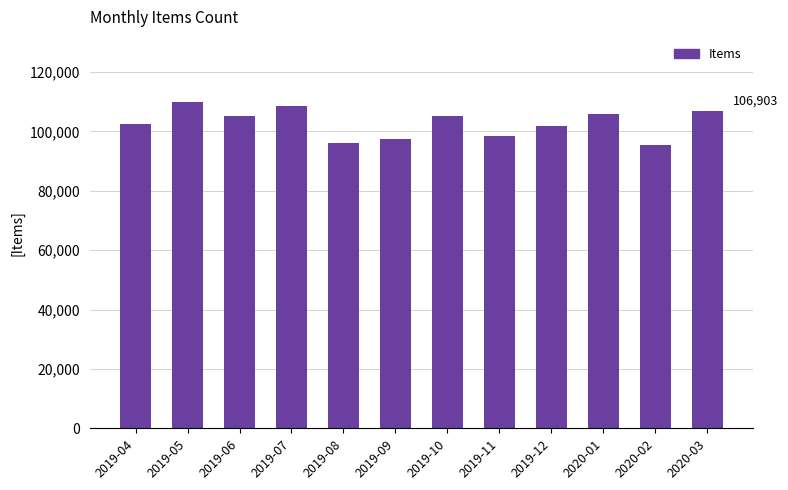

What is the greatest value displayed?

109855